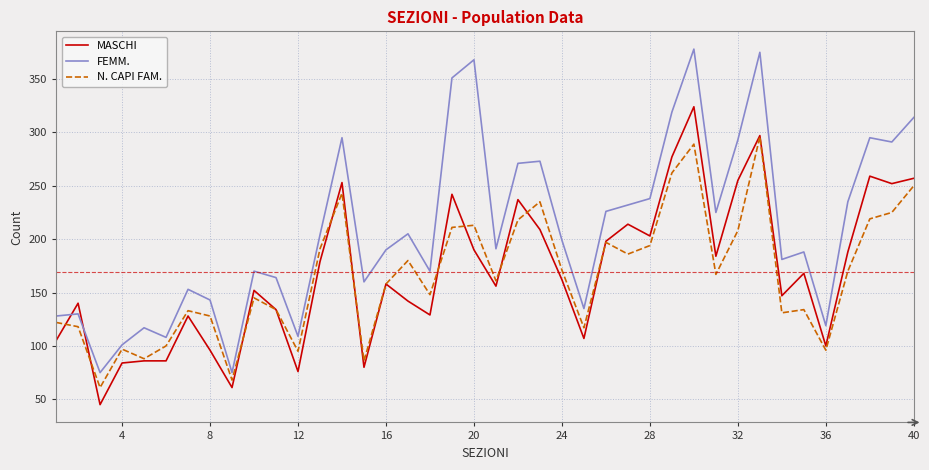

Which series has the largest total across all categories?

FEMM.